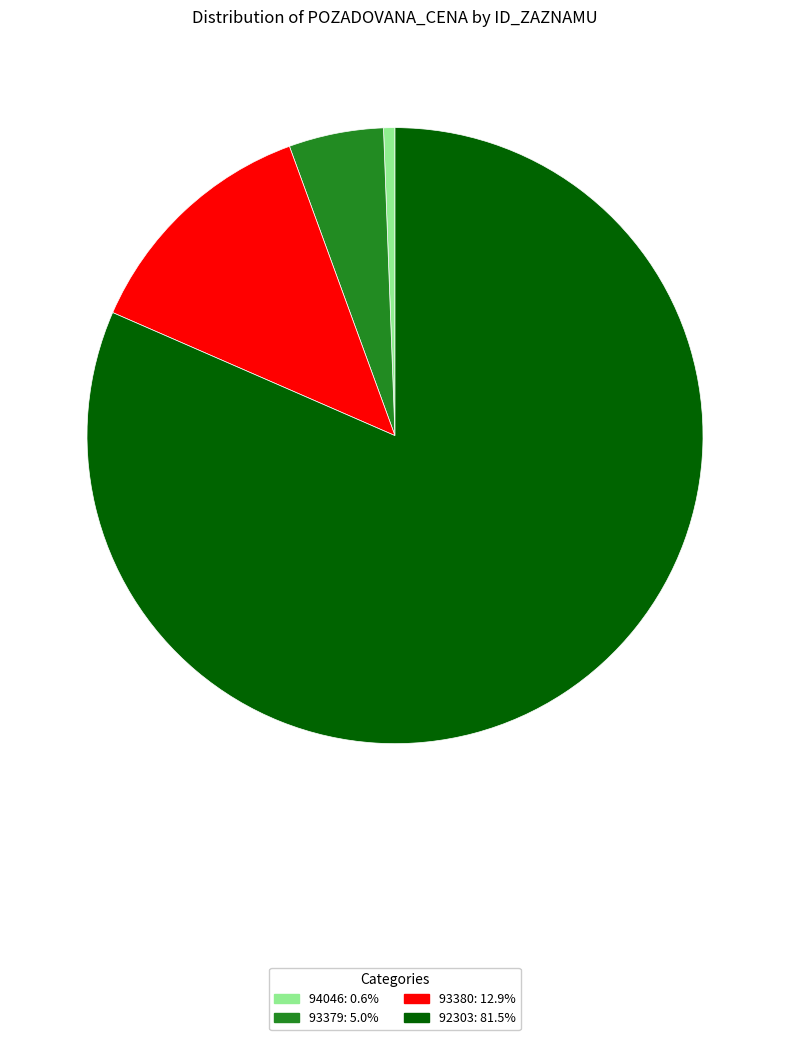

Which slice is the largest?

92303